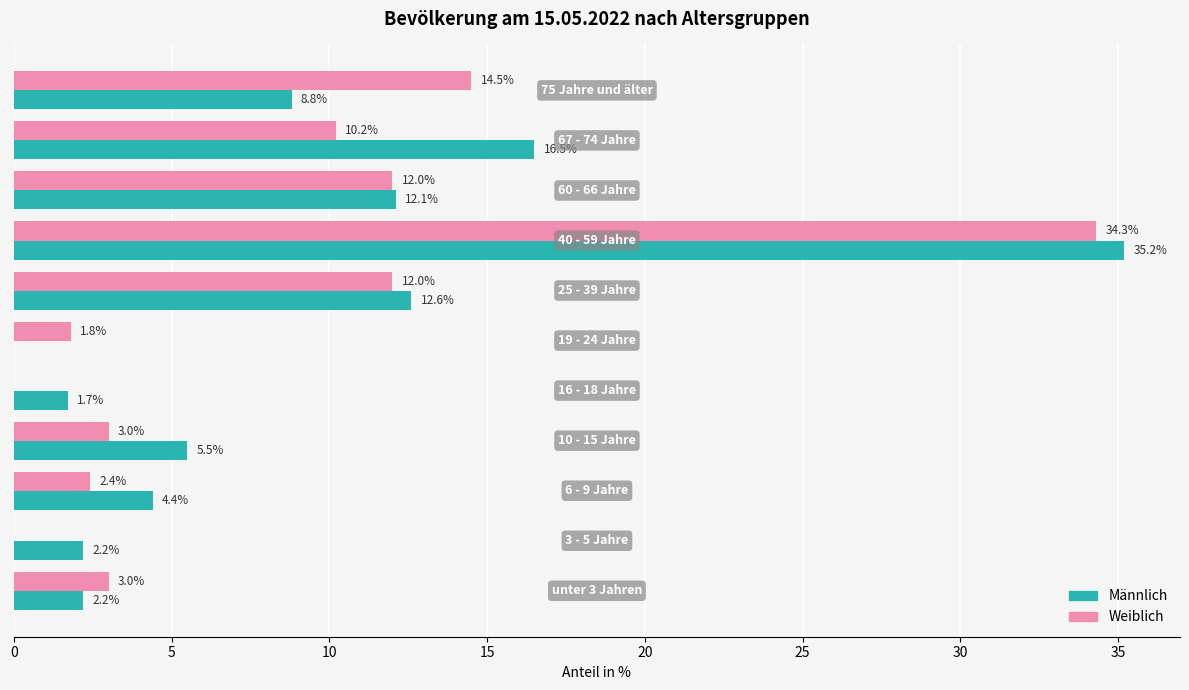

What is the greatest value displayed?

35.2